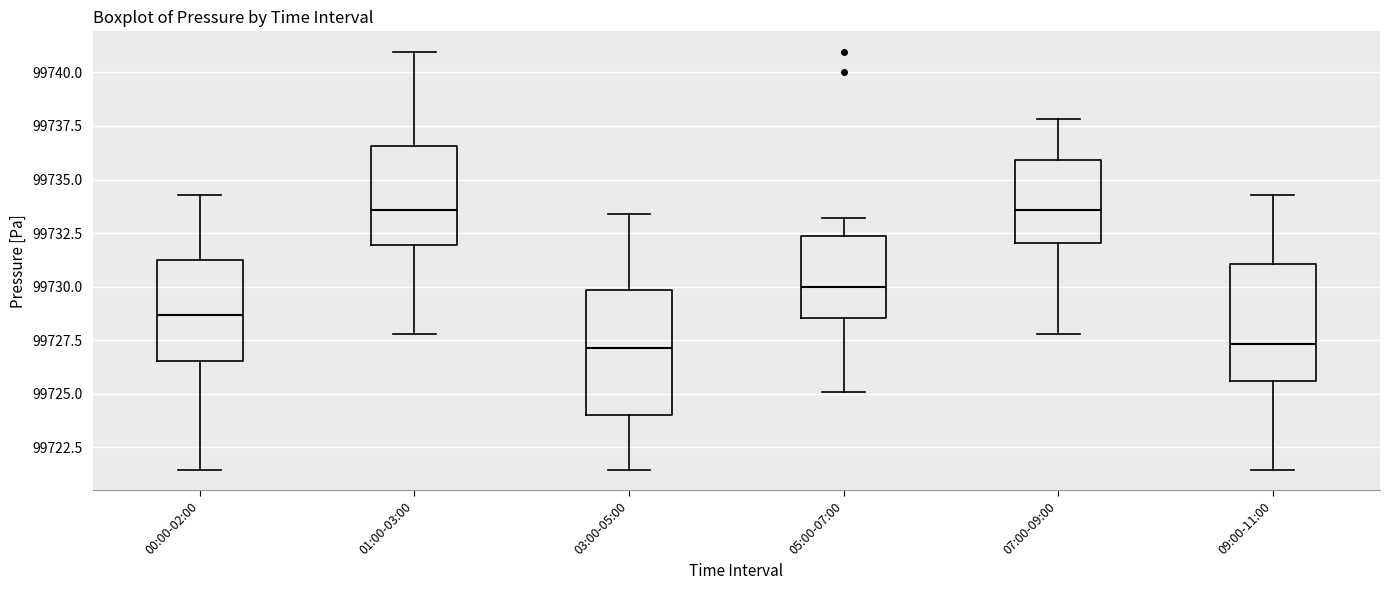

Where is the upper edge of the box for 01:00-03:00 on the y-axis? The values are not printed on the chart, so give them approximately, as read against the axis.

99736.5